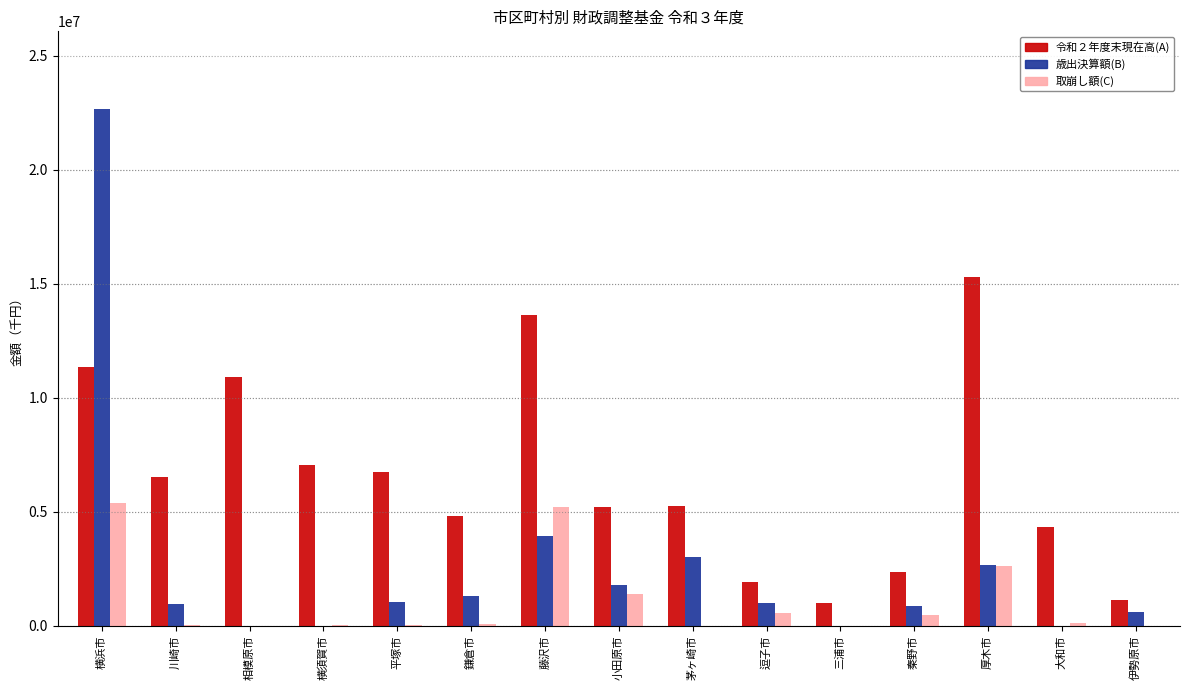

What is the maximum value shown in the chart?

22672603